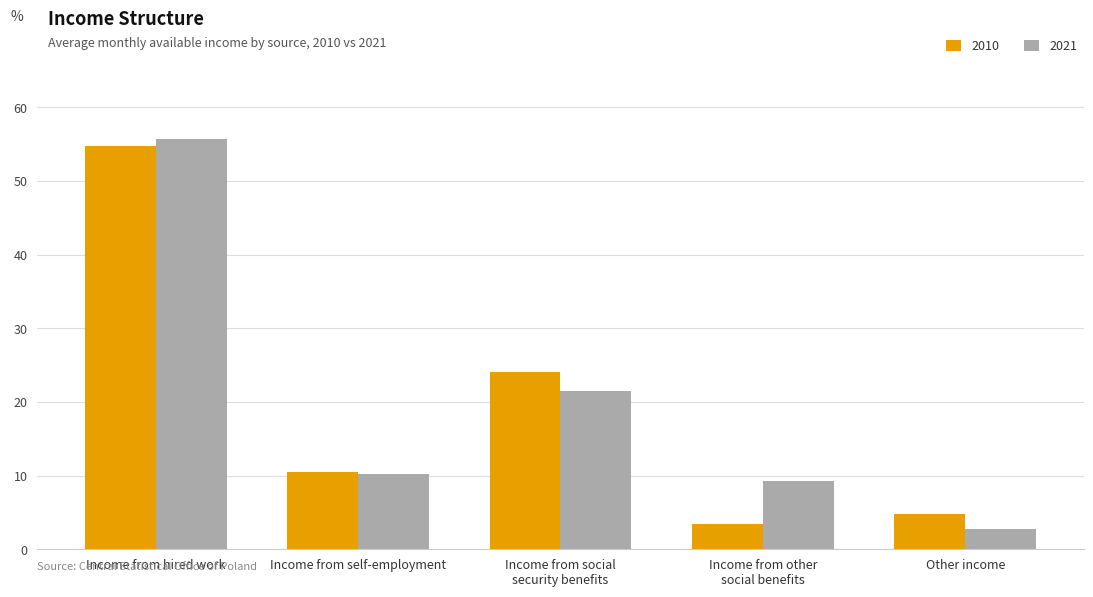

The value of 2021 at Income from hired work is 97.8. True or false?

False